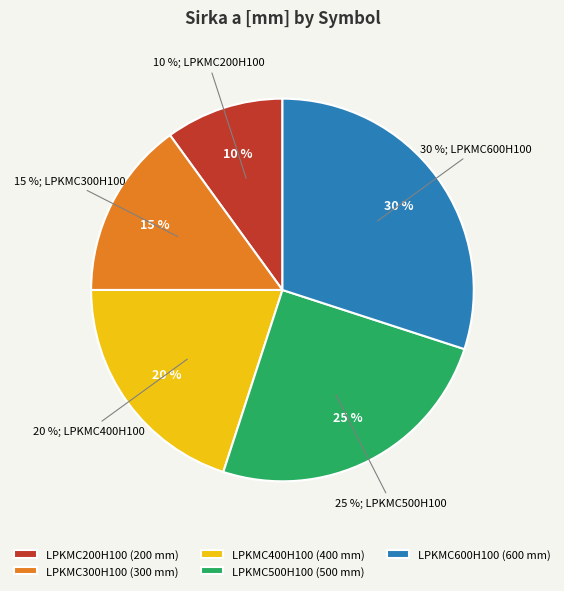

How much of the chart is everything except LPKMC200H100?

90.0%